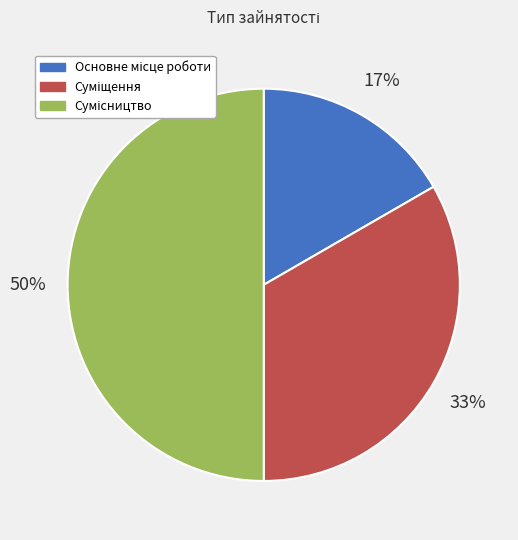

To the nearest percent, what is the average slice percentage?

33%